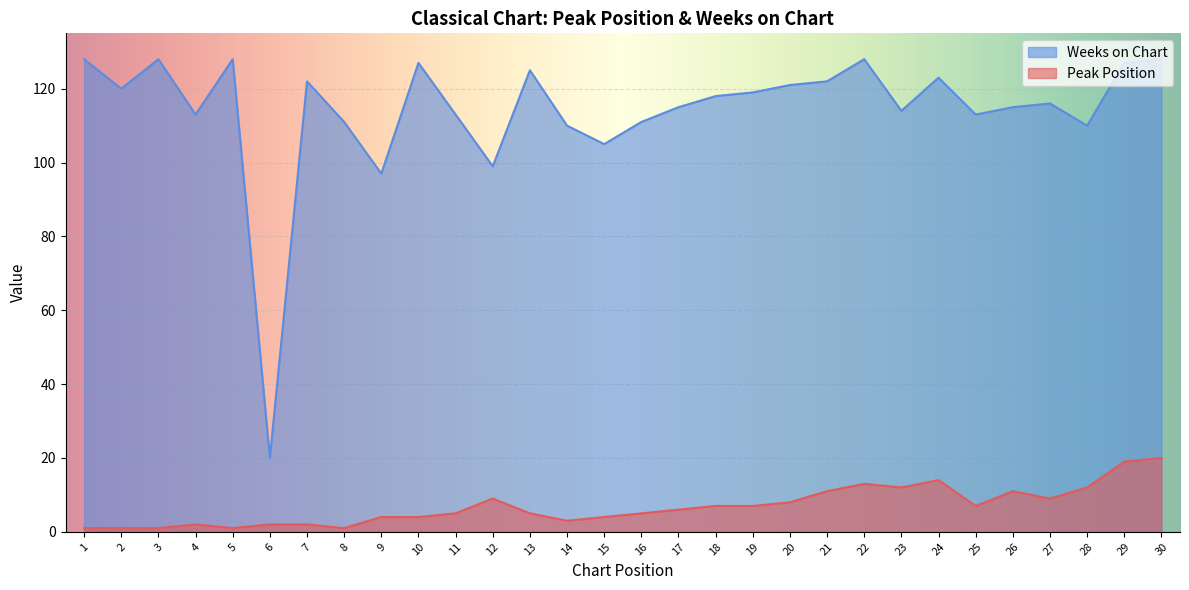

Reading right to left, extract all data points from this chart.

Peak Position: 30=20	29=19	28=12	27=9	26=11	25=7	24=14	23=12	22=13	21=11	20=8	19=7	18=7	17=6	16=5	15=4	14=3	13=5	12=9	11=5	10=4	9=4	8=1	7=2	6=2	5=1	4=2	3=1	2=1	1=1
Weeks on Chart: 30=128	29=127	28=110	27=116	26=115	25=113	24=123	23=114	22=128	21=122	20=121	19=119	18=118	17=115	16=111	15=105	14=110	13=125	12=99	11=113	10=127	9=97	8=111	7=122	6=20	5=128	4=113	3=128	2=120	1=128